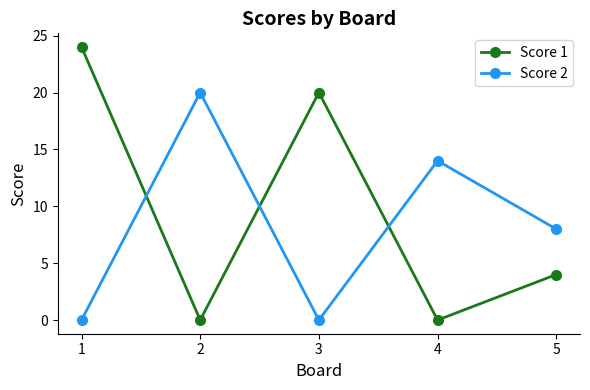

How many data points does each series have?

5